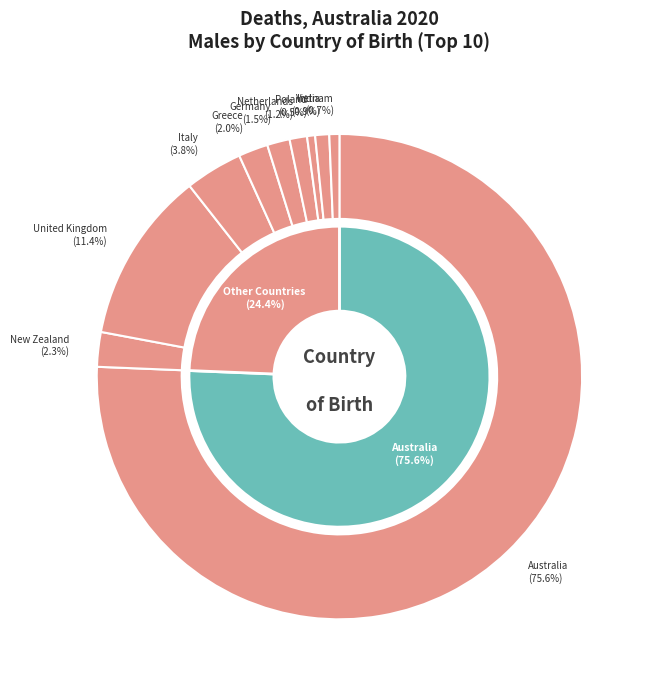

Approximately how many times larger is the value at Australia compared to Italy?

19.8